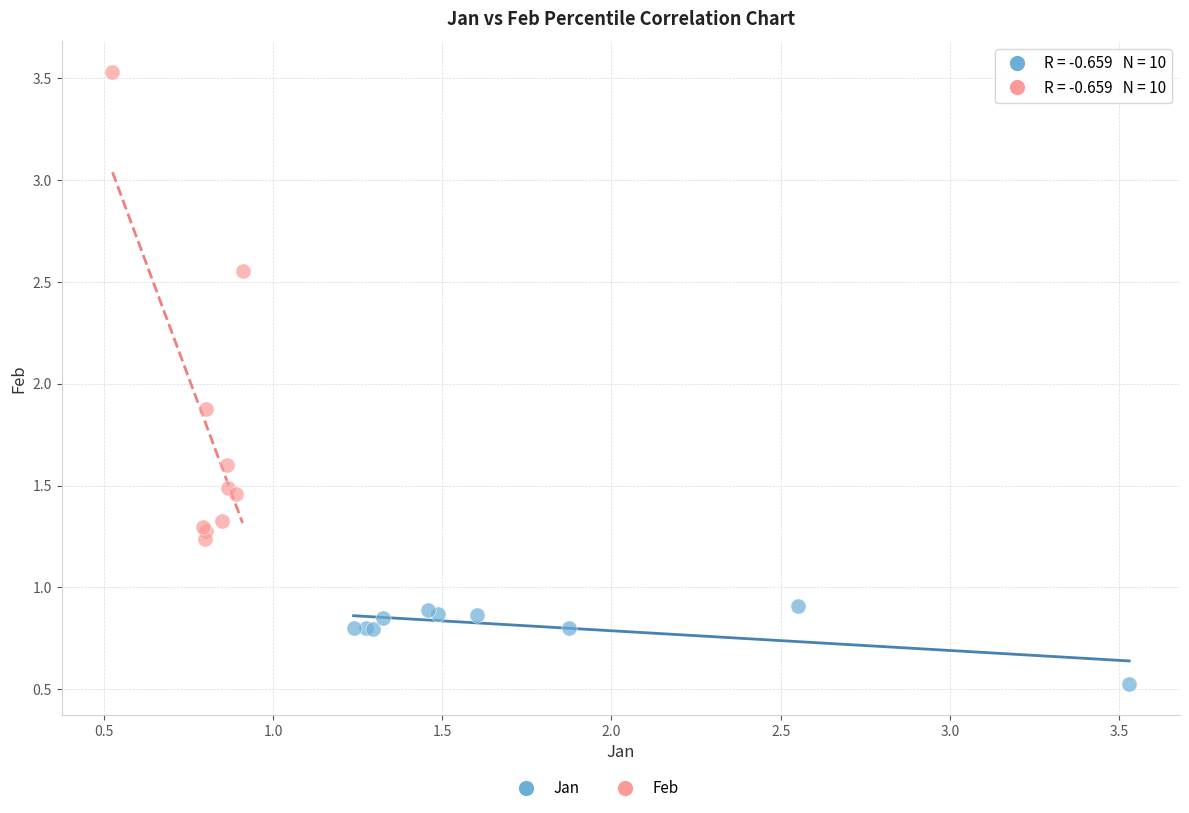

Which series has the widest spread of Y values?

Feb